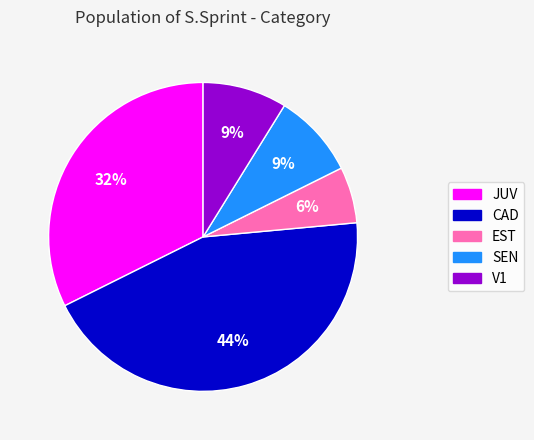

Is the sum of V1 and EST greater than half?

No